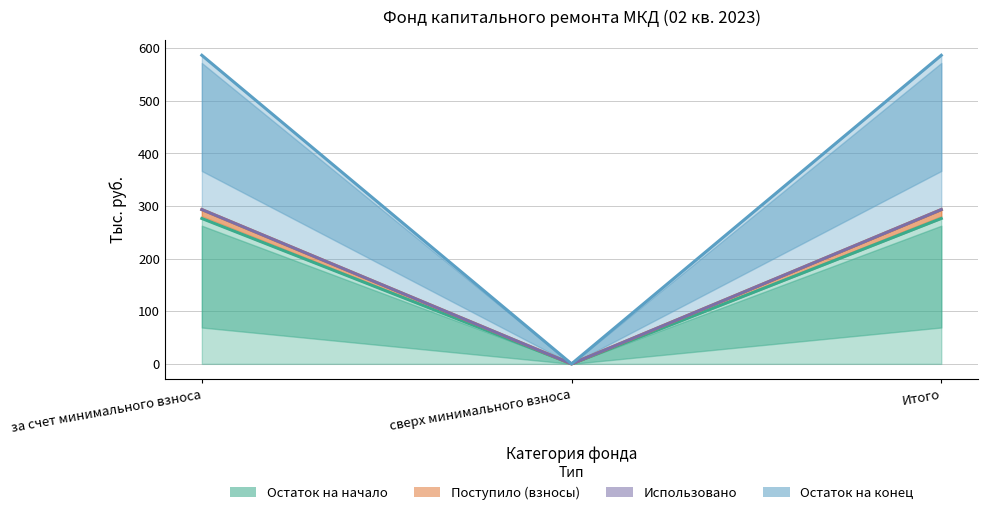

At which category does the chart reach its peak across all series?

за счет минимального взноса